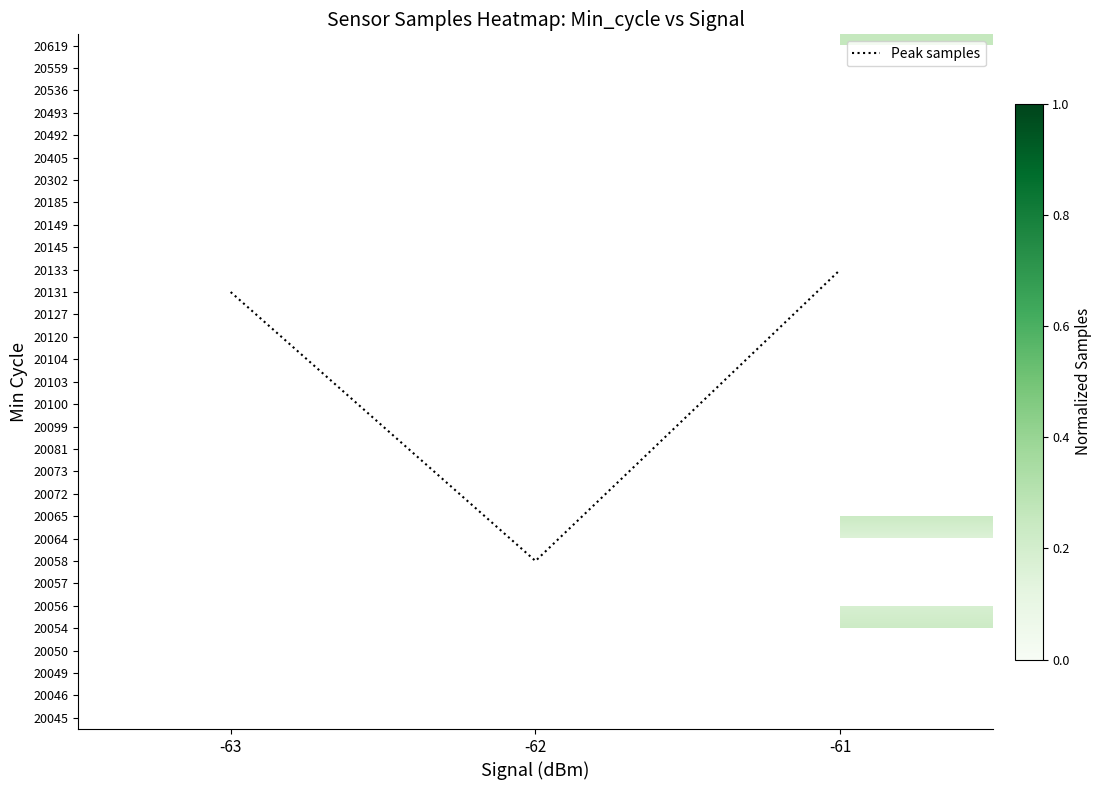

At how many categories does at least one series exceed 9?

2